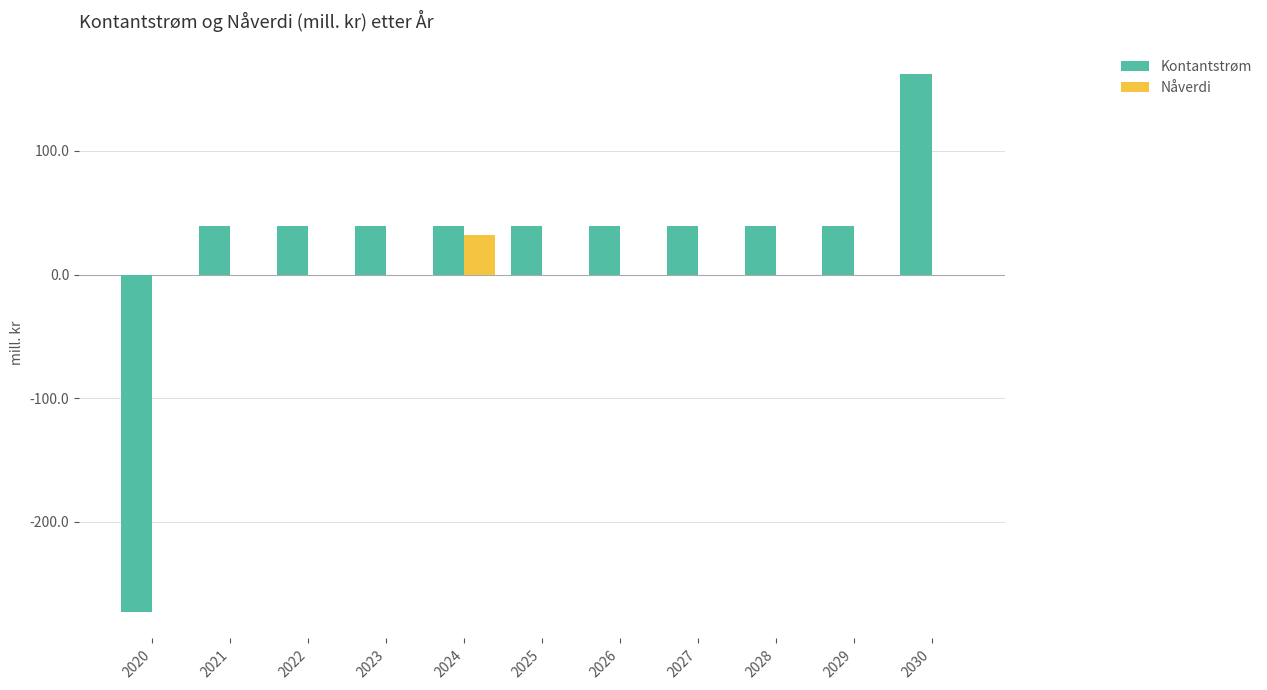

Is it true that Kontantstrøm equals 39.5 at 2023?

True